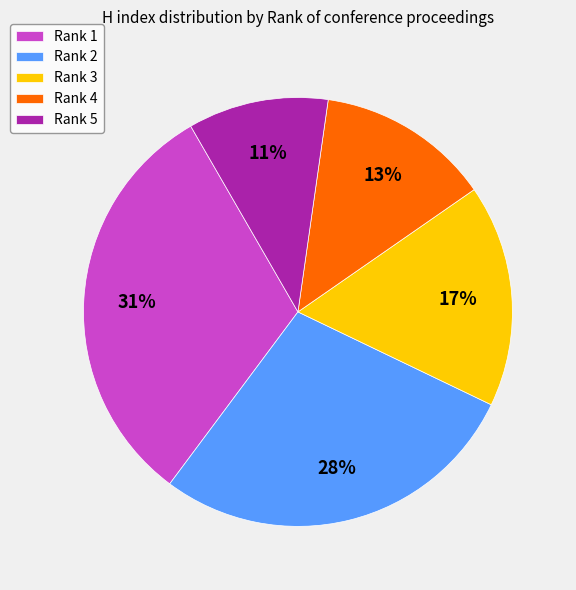

Is the sum of Rank 2 and Rank 5 greater than half?

No